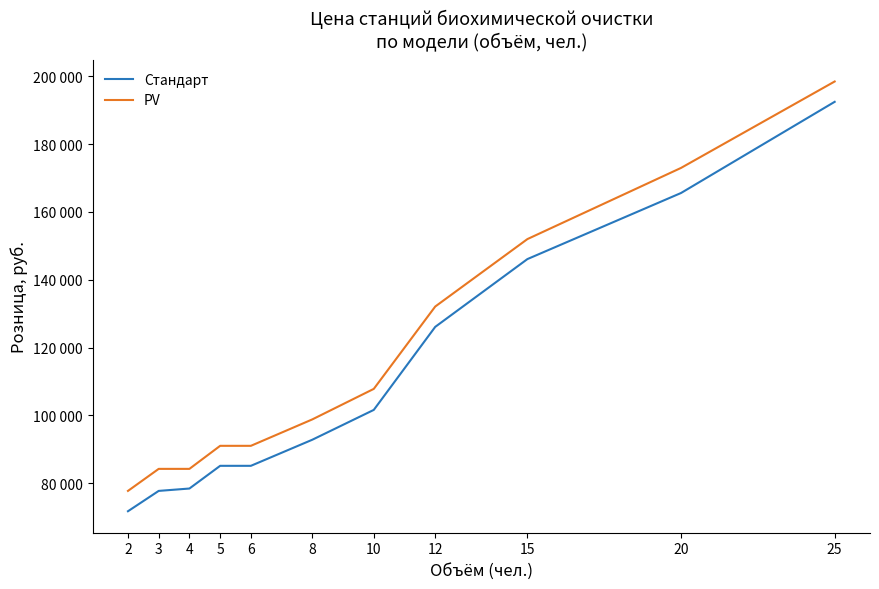

Does the chart have visible grid lines?

No